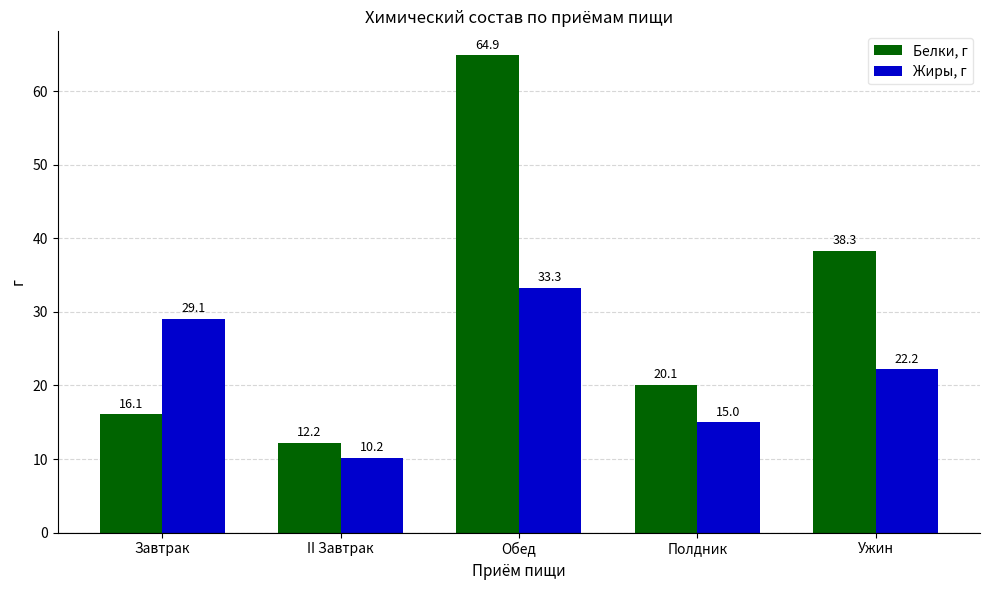

How many bars are there in each group?

2